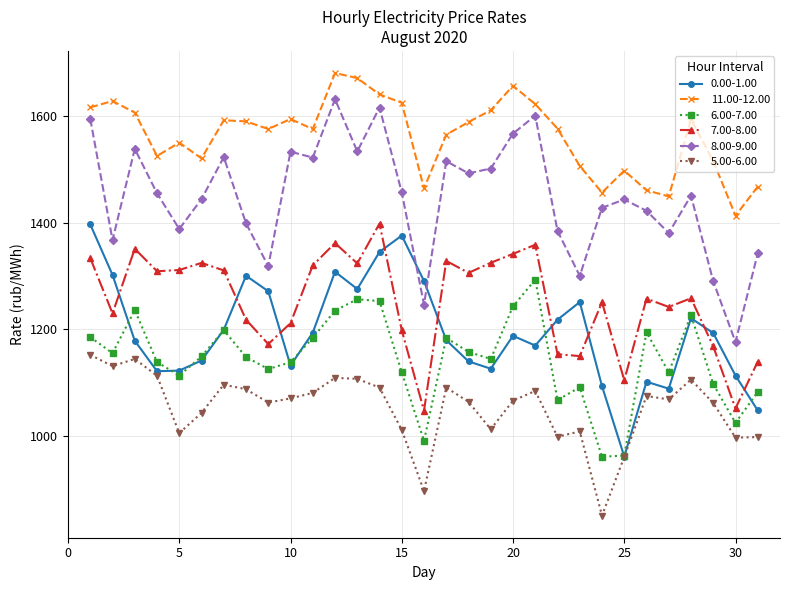

True or false: 7.00-8.00 and 5.00-6.00 intersect in this chart.

False